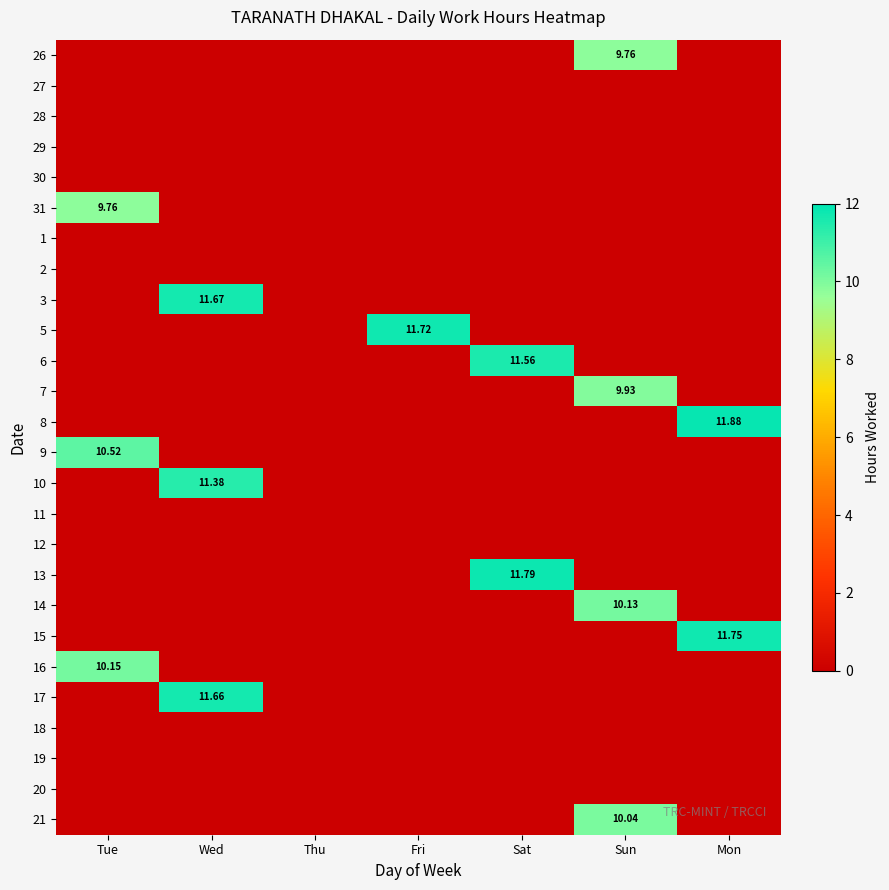

Where is 8 nearest to the value 5?

Tue